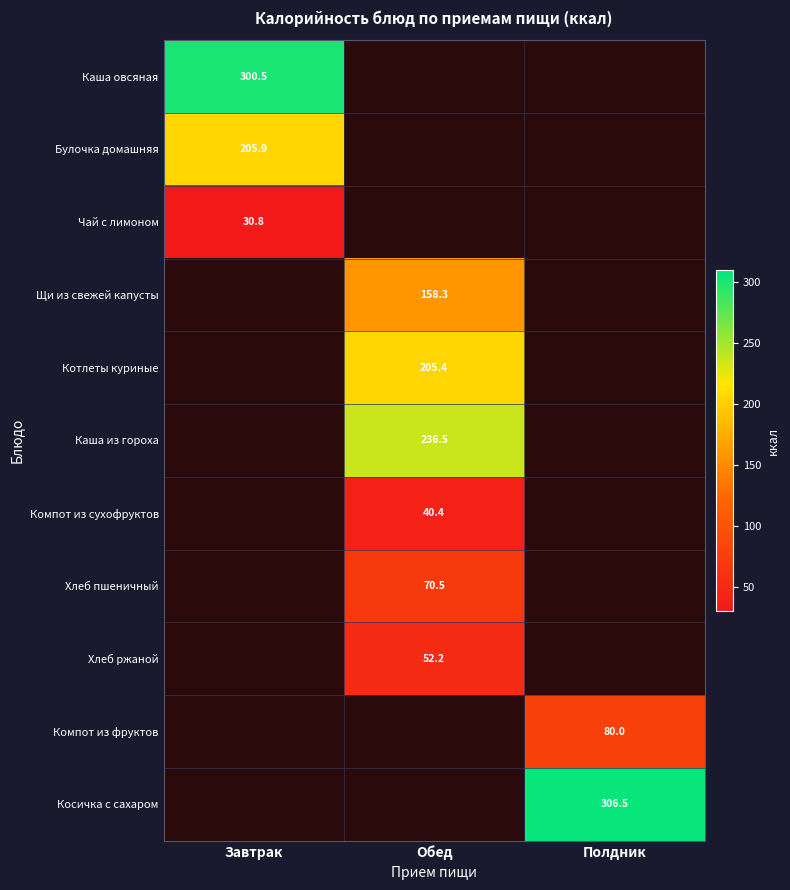

The Компот из сухофруктов series shows 40.4 at Обед. True or false?

True